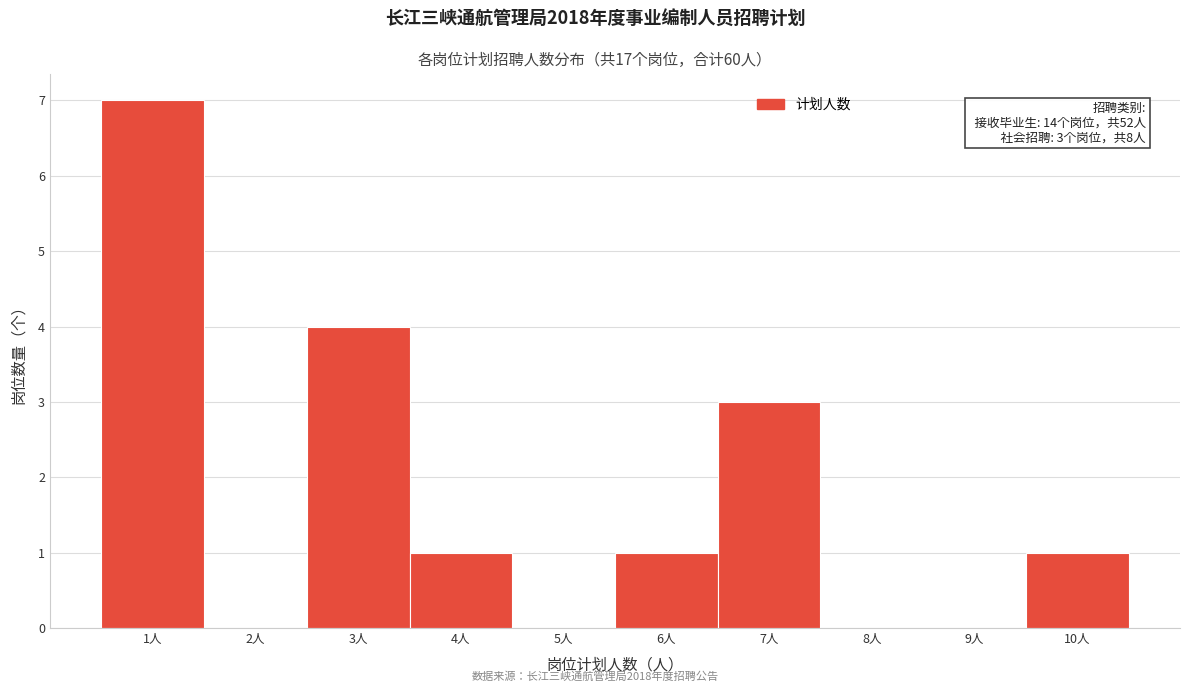

Which range on the x-axis has the tallest bar?

0.5 to 1.5